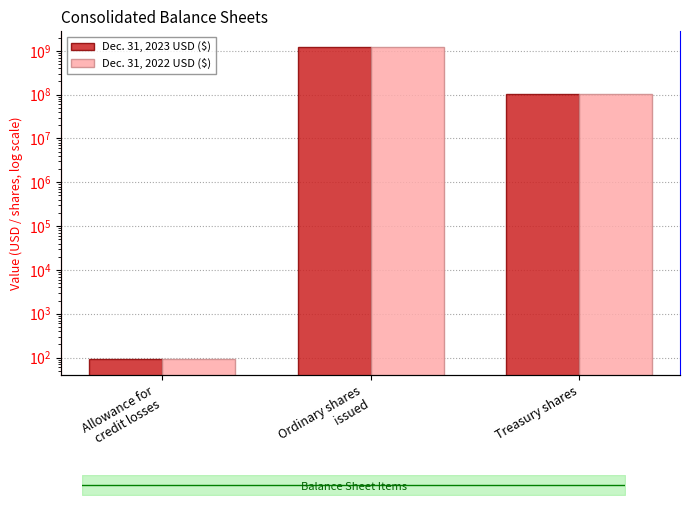

What is the maximum value for Dec. 31, 2022 USD ($)?

1217000000